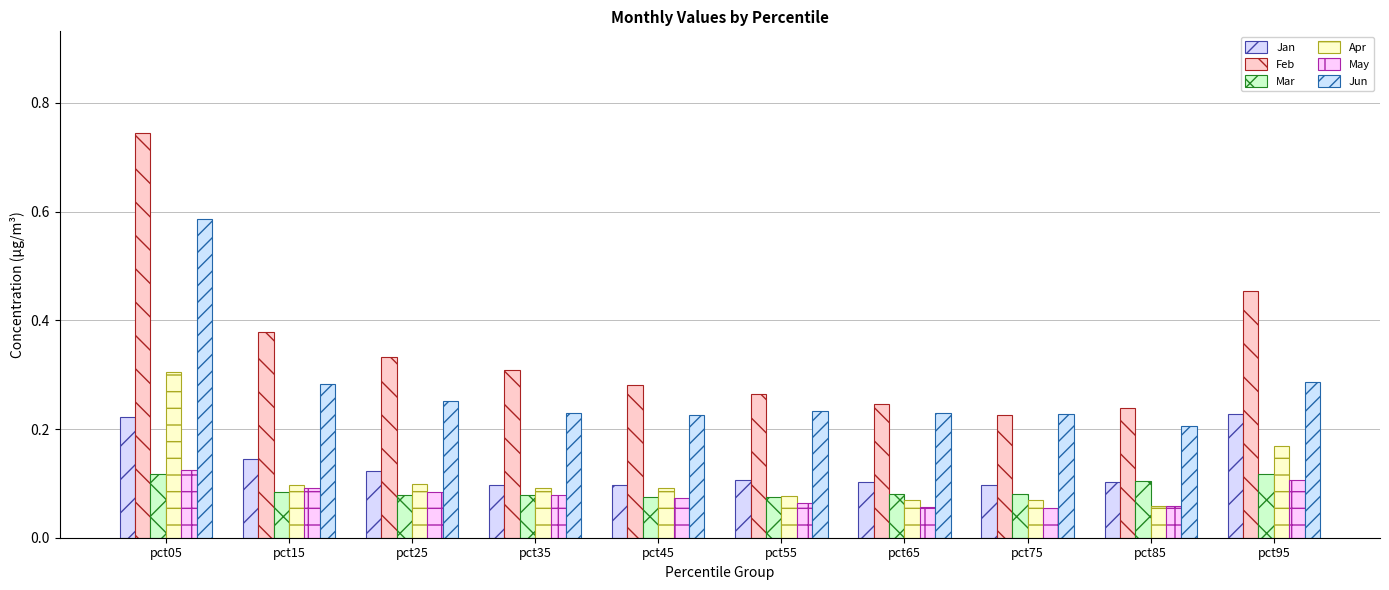

Is it true that Apr equals 0.1 at pct55?

True